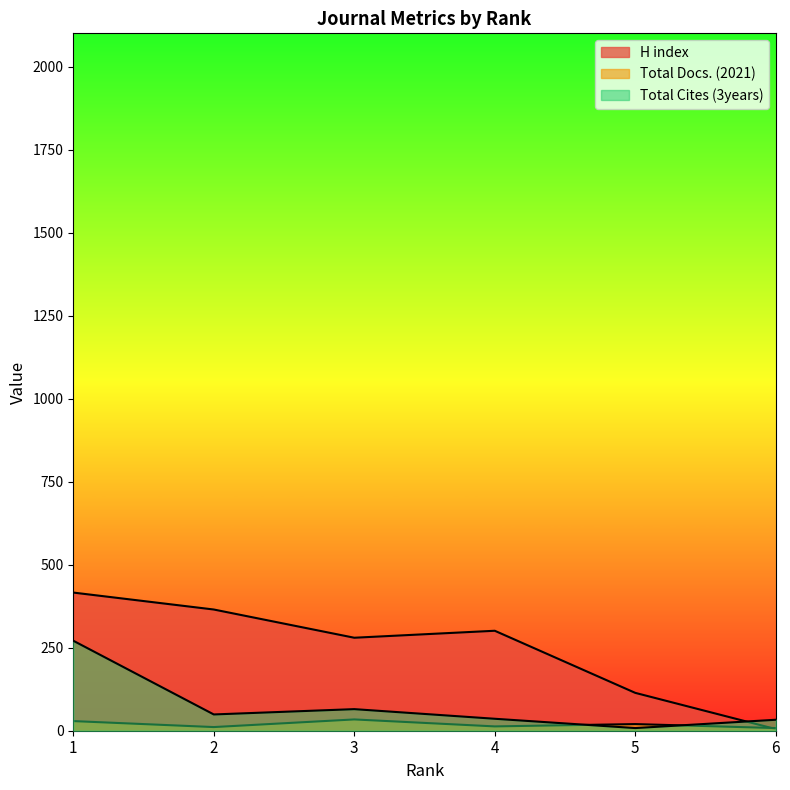

At how many categories does at least one series exceed 177?

4